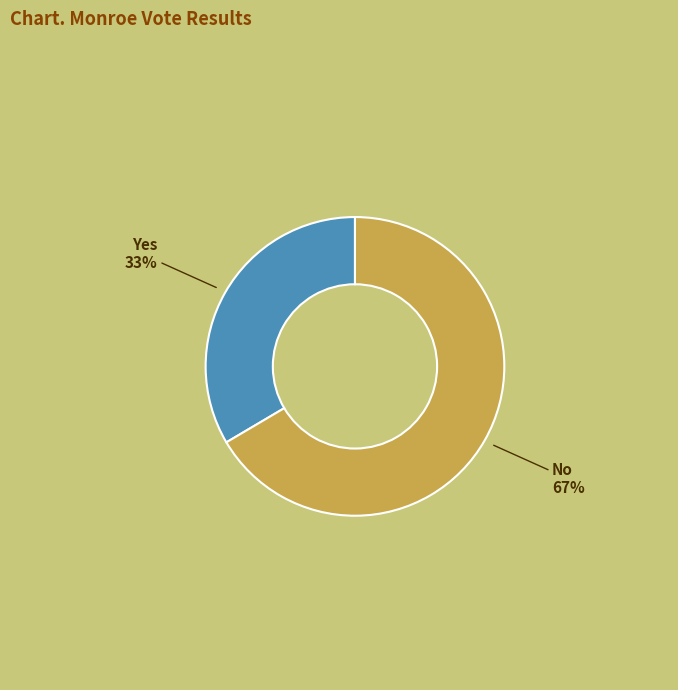

To the nearest percent, what is the average slice percentage?

50%